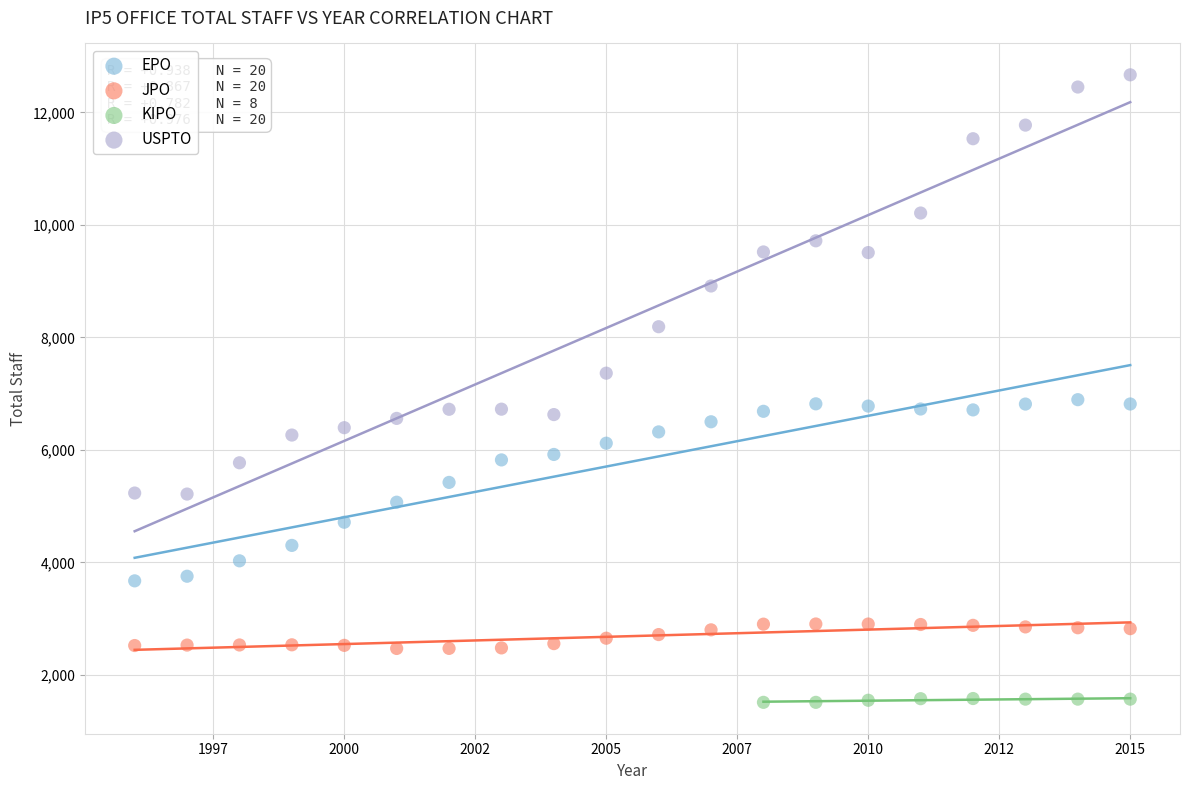

What are all the series names shown in the legend?

EPO, JPO, KIPO, USPTO